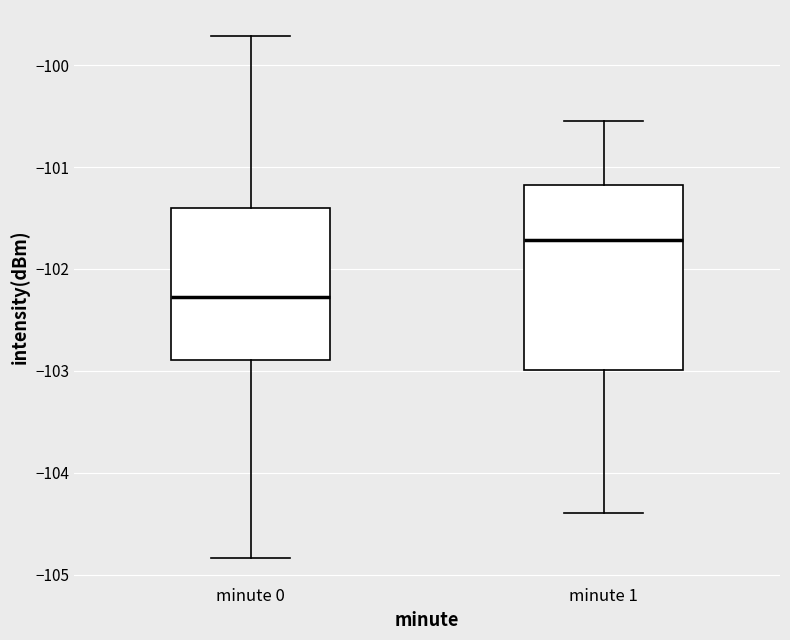

Reading left to right, read every box against the y-axis: the position of its median line, the range the box covers, and the ends of its whiskers. The values are not printed on the chart, so give them approximately, as read against the axis.

minute 0: median -102.3, box -102.9 to -101.4, whiskers -104.8 to -99.7
minute 1: median -101.7, box -103.0 to -101.2, whiskers -104.4 to -100.5